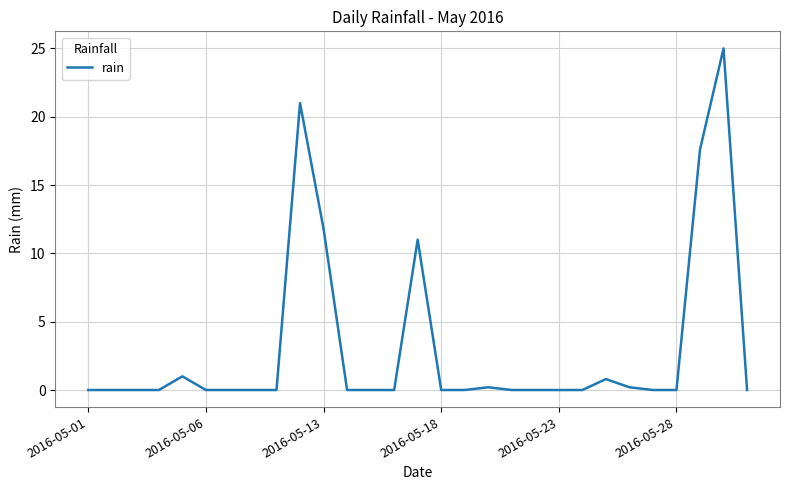

What is the difference between the maximum and minimum values?

25.0